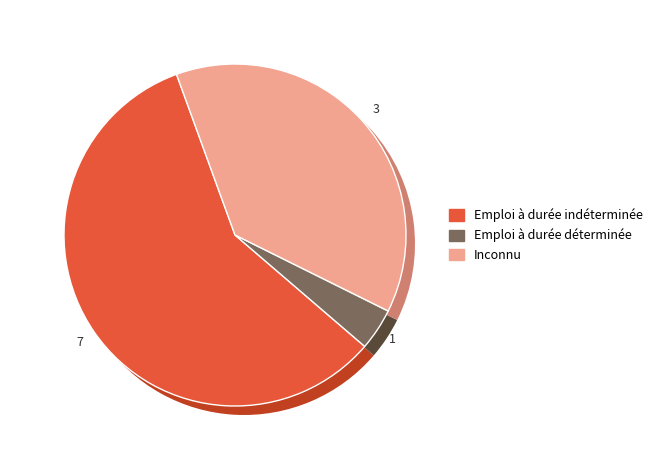

How many slices are in this pie chart?

5